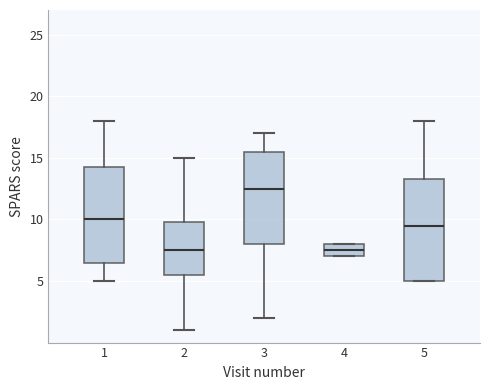

Where is the lower edge of the box at x = 2 on the y-axis? The values are not printed on the chart, so give them approximately, as read against the axis.

5.5